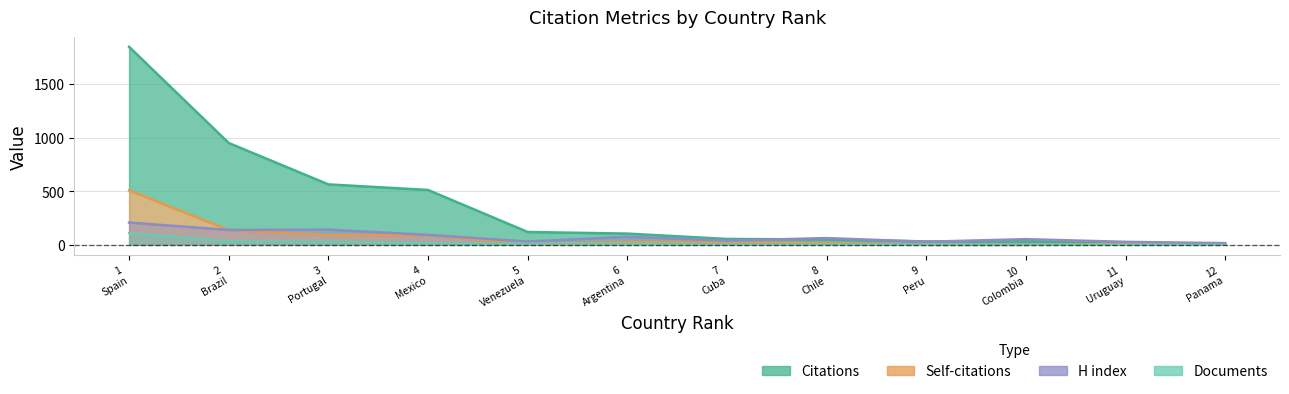

Which series has the widest spread of values?

Citations